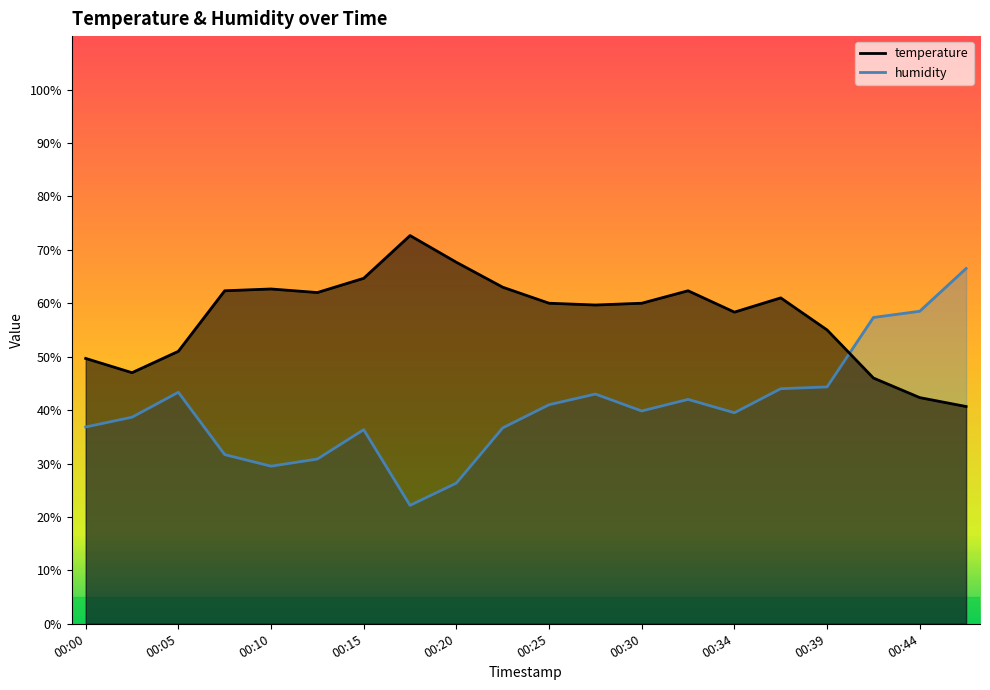

What is the value of the temperature point at the 10th from the left?

63.0